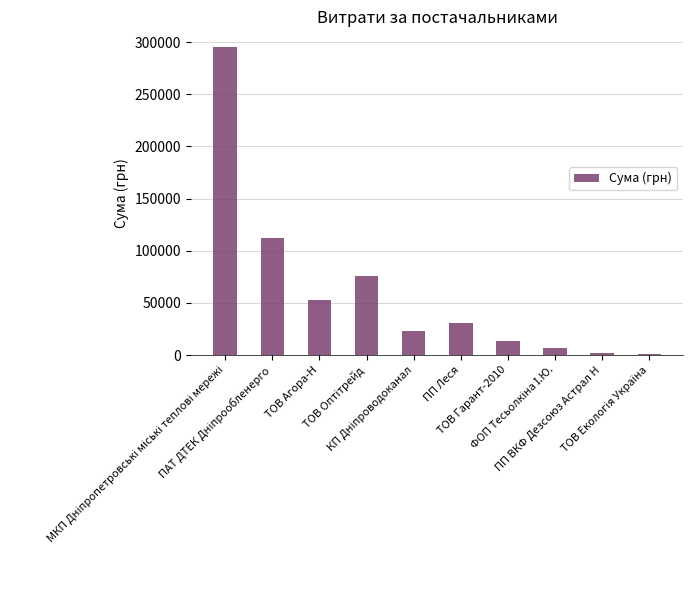

What is the sum of all values?

614604.0